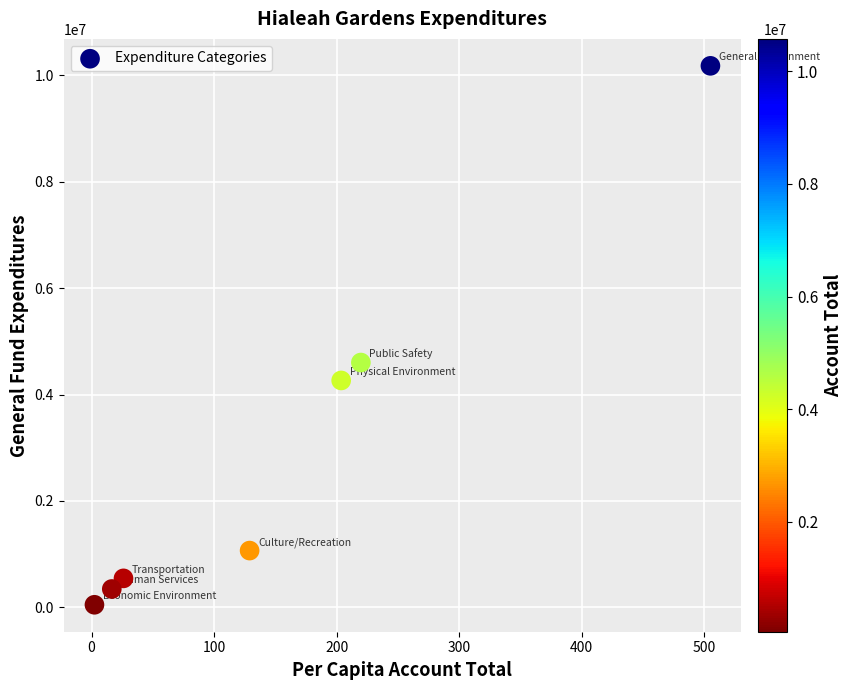

What is the range of Y values (max minus min)?

10128244